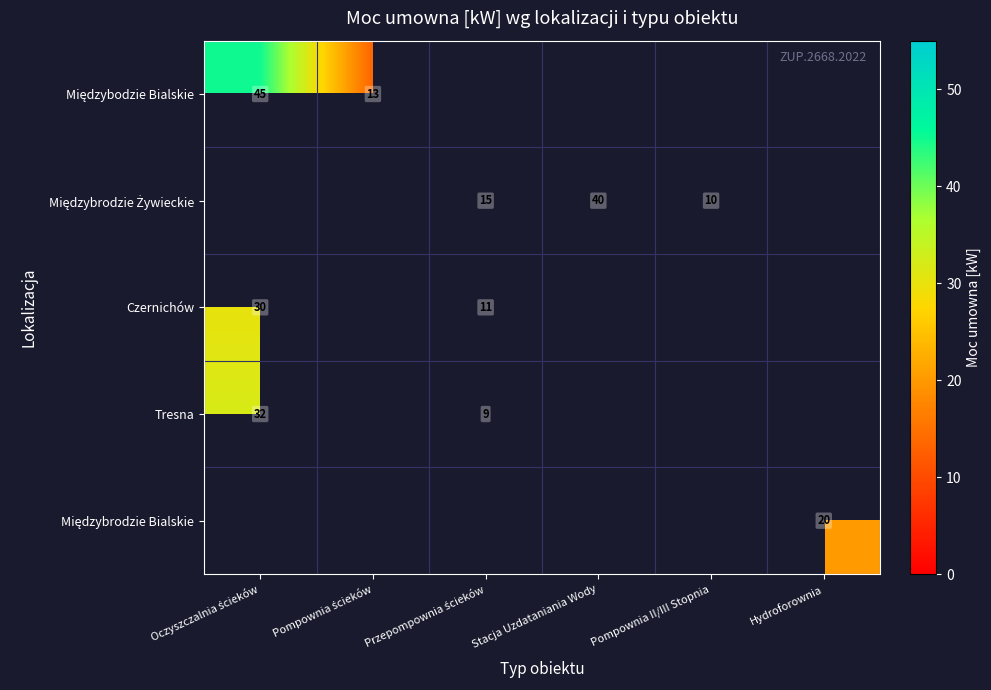

How many data points does each series have?

6